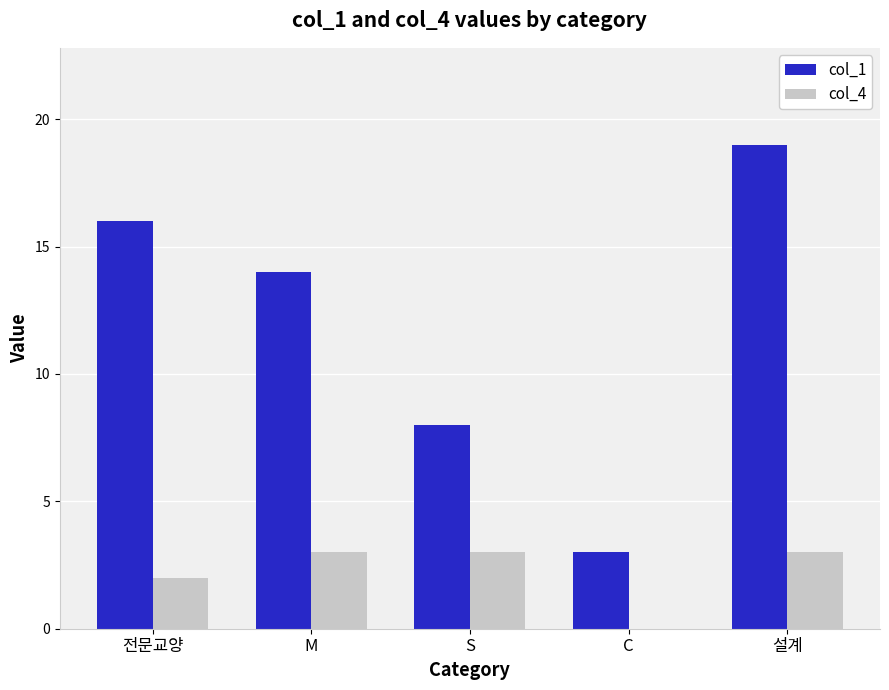

Reading left to right, extract all data points from this chart.

col_1: 16	14	8	3	19
col_4: 2	3	3	0	3